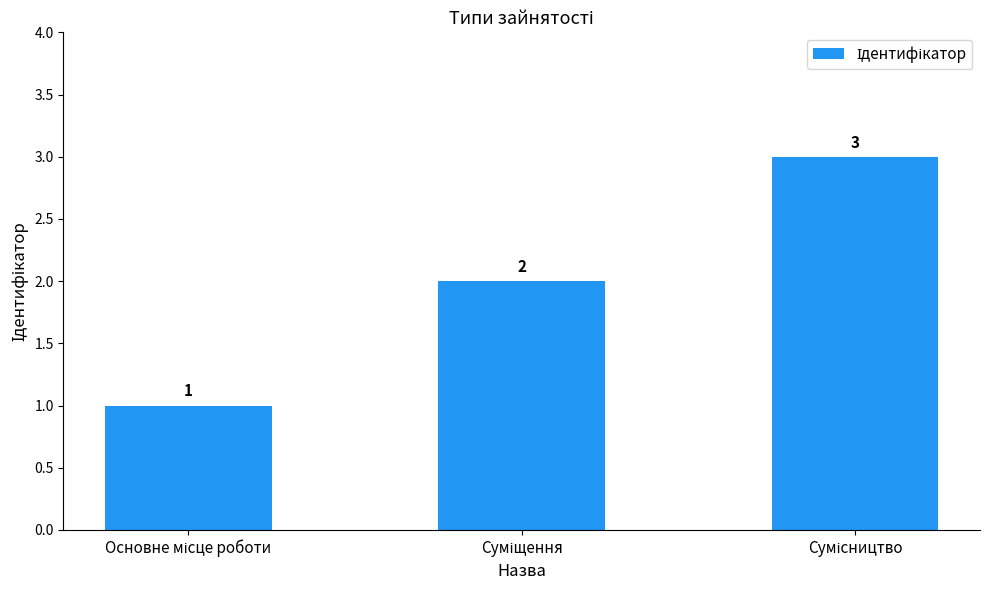

Are the bars grouped side by side (vs. stacked)?

No